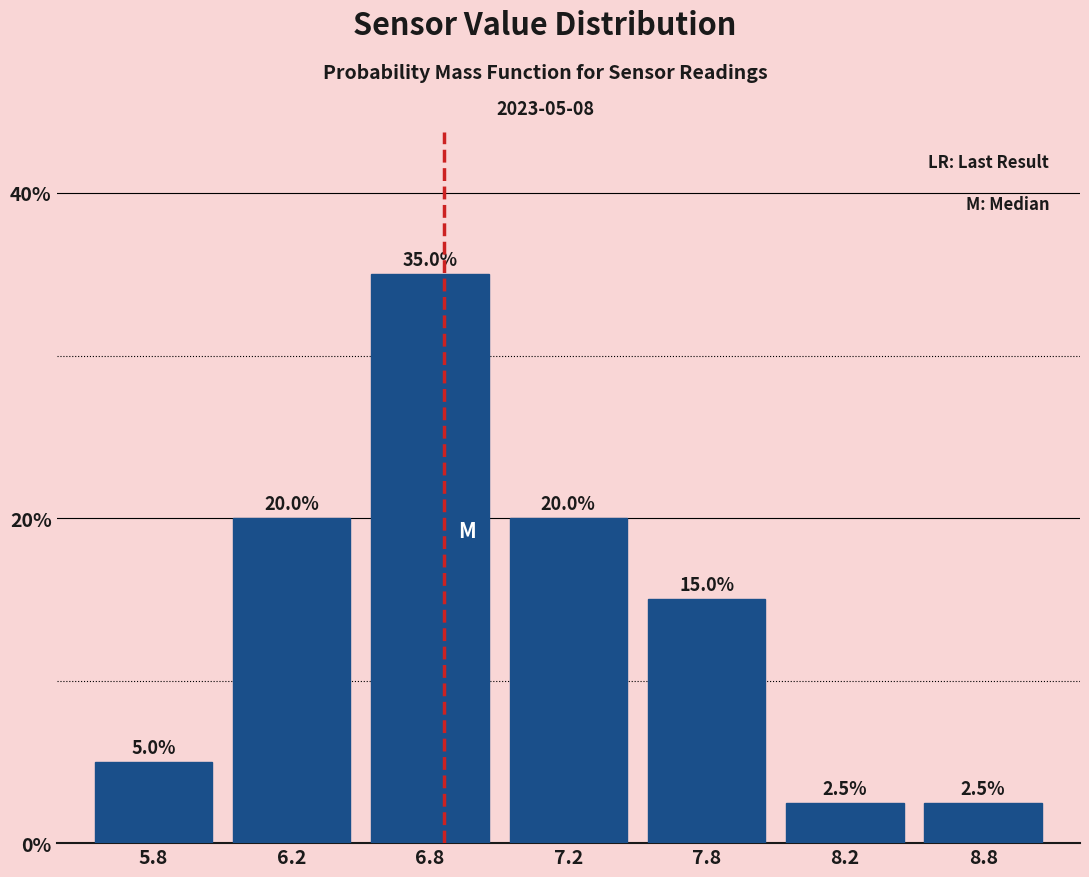

Reading left to right, extract all data points from this chart.

5.8=5.0	6.2=20.0	6.8=35.0	7.2=20.0	7.8=15.0	8.2=2.5	8.8=2.5